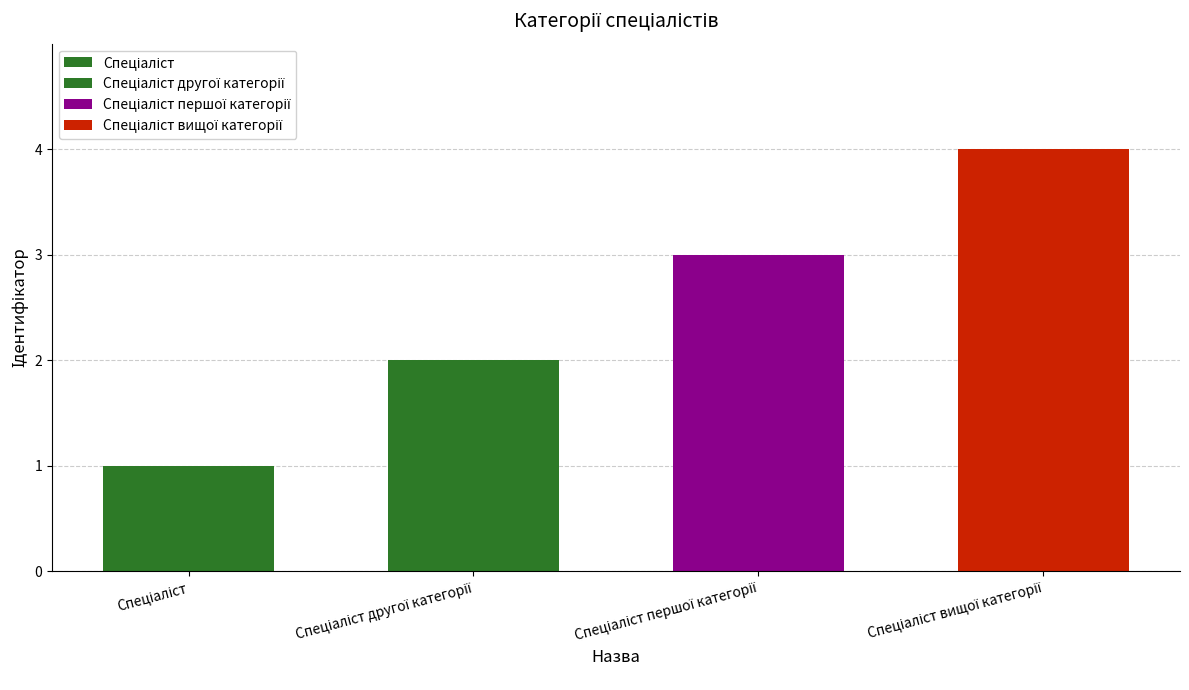

The value at Спеціаліст першої категорії is 1. True or false?

False